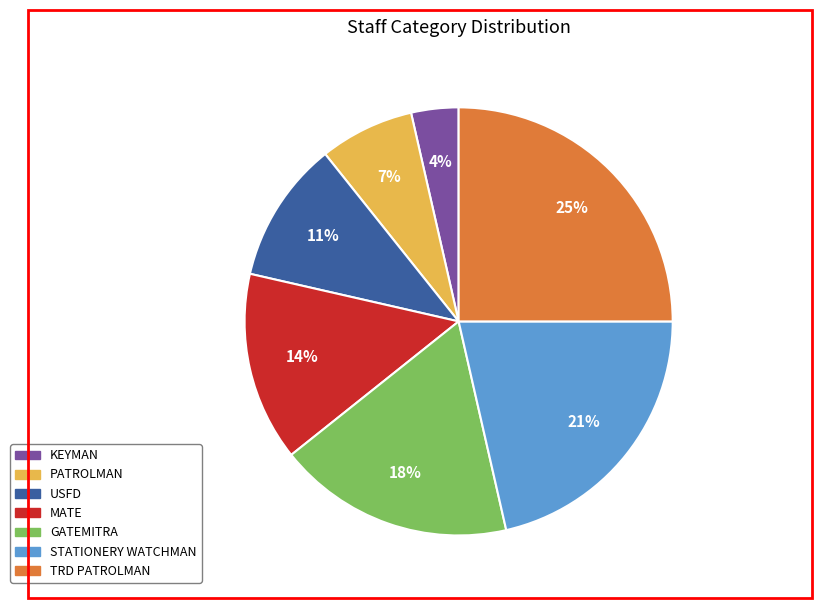

What percentage is the STATIONERY WATCHMAN slice, to the nearest percent?

21%